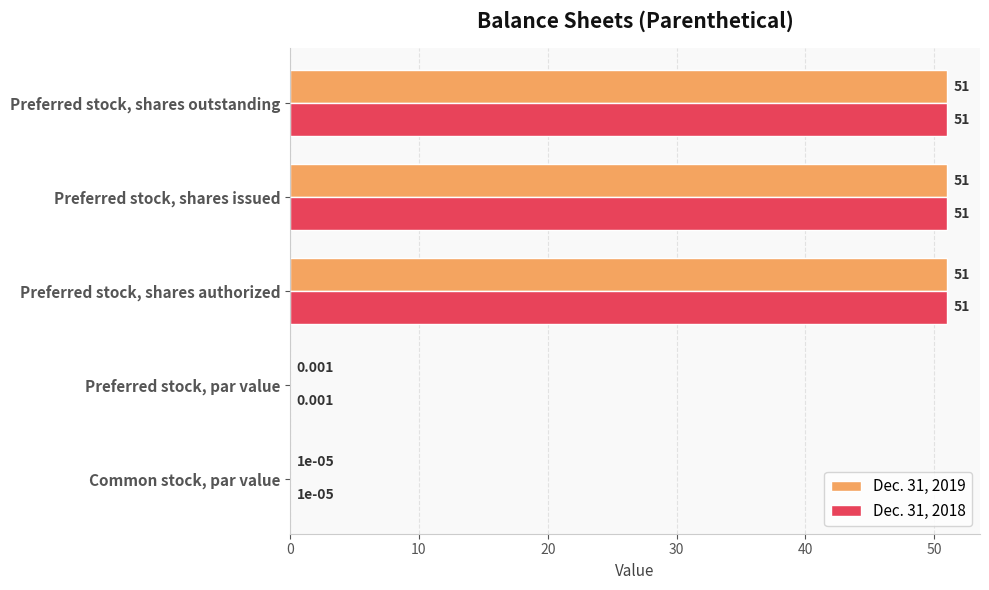

Is the value of Dec. 31, 2019 at Common stock, par value greater than the value of Dec. 31, 2018 at Preferred stock, shares authorized?

No